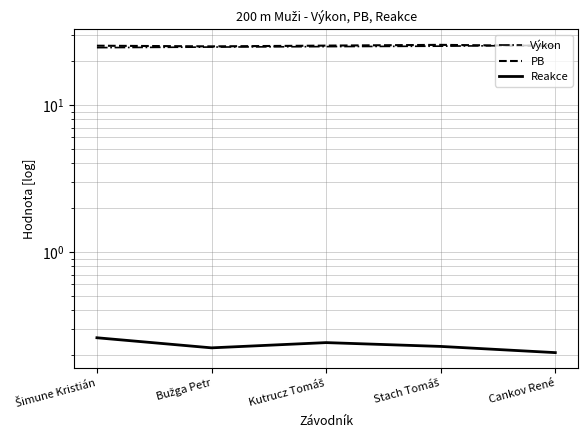

Rank the series at Bužga Petr from highest to lowest value.

PB, Výkon, Reakce